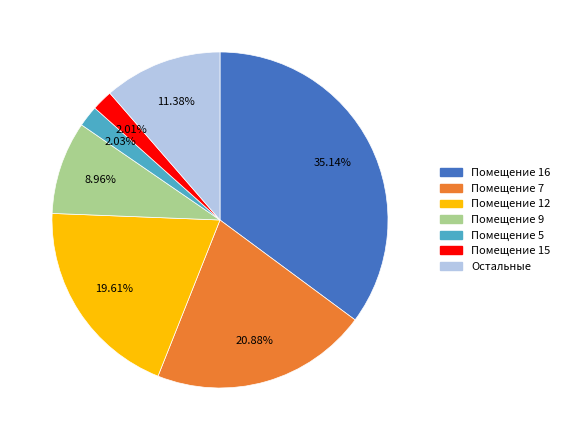

Count the number of slices in the pie.

7